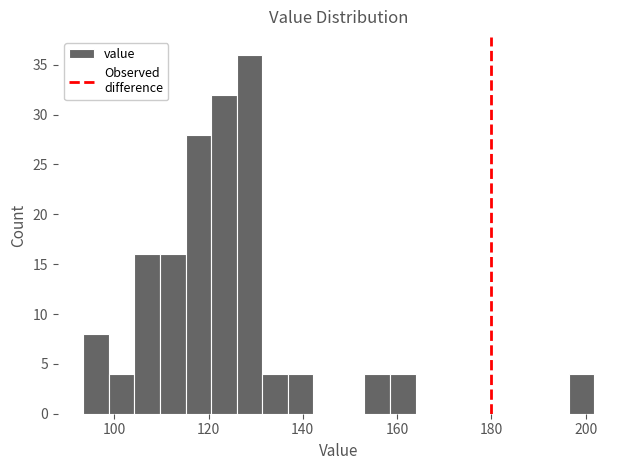

Read against the x-axis, roughly where is the centre of the tallest bar?

128